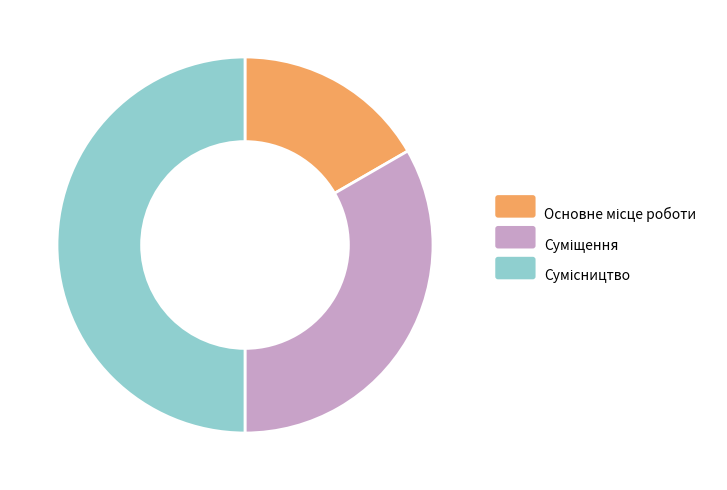

Approximately how many times larger is the value at Основне місце роботи compared to Сумісництво?

0.3